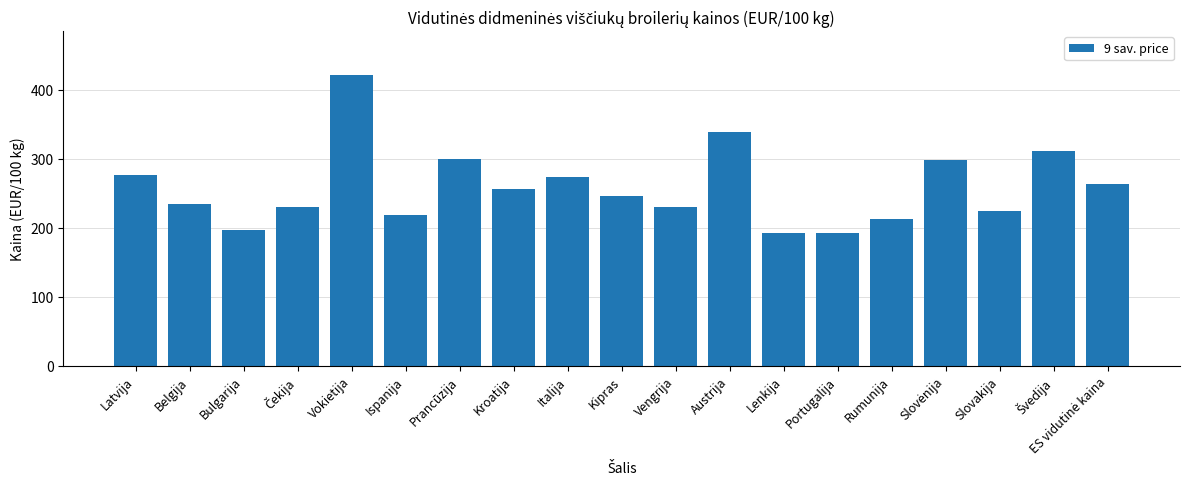

What is the ratio of the value at Kipras to the value at Ispanija?

1.1